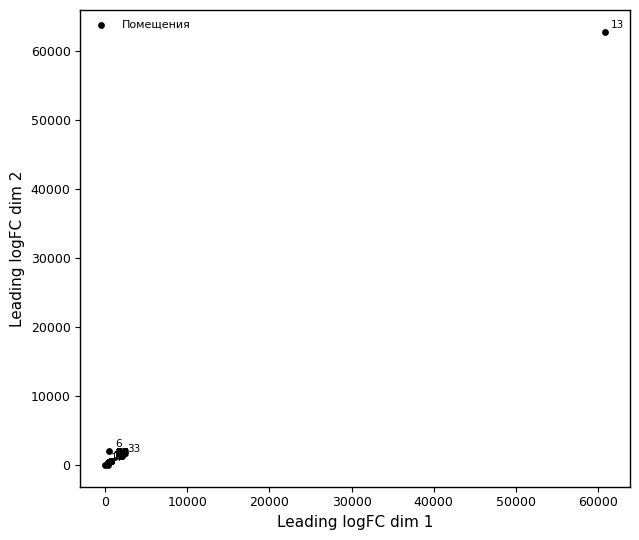

What Y value in the scatter plot is closest to 31434?

2068.4